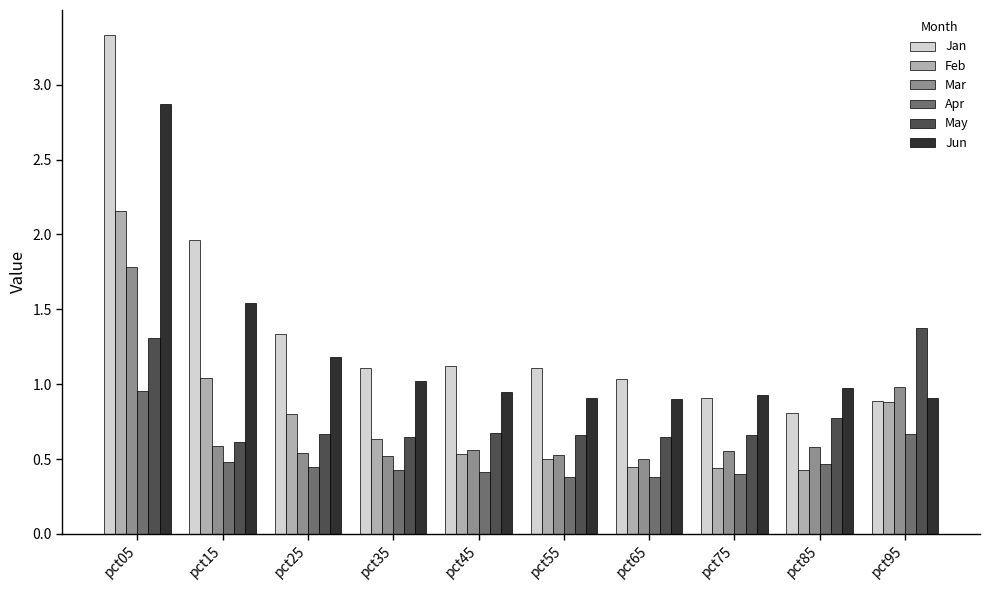

What is the total value across all series at pct35?

4.4